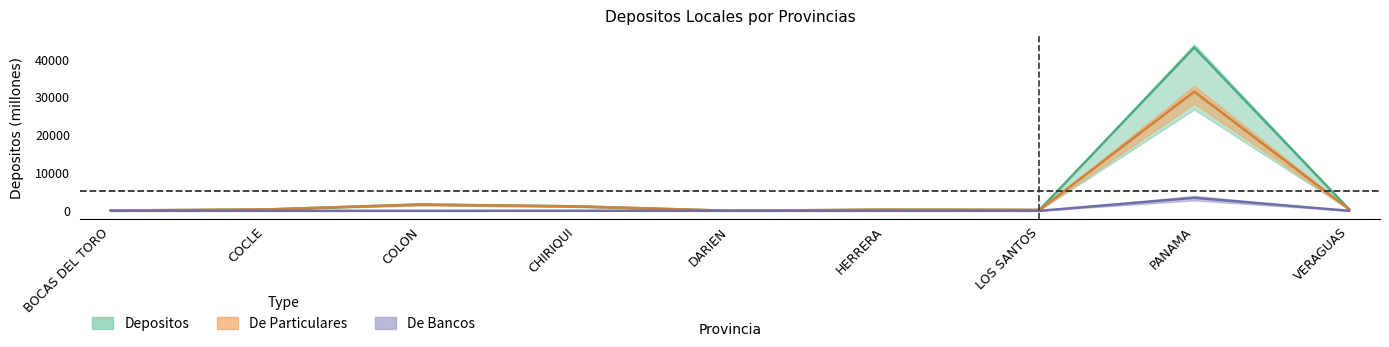

At which label does De Particulares first exceed 350?

COCLE